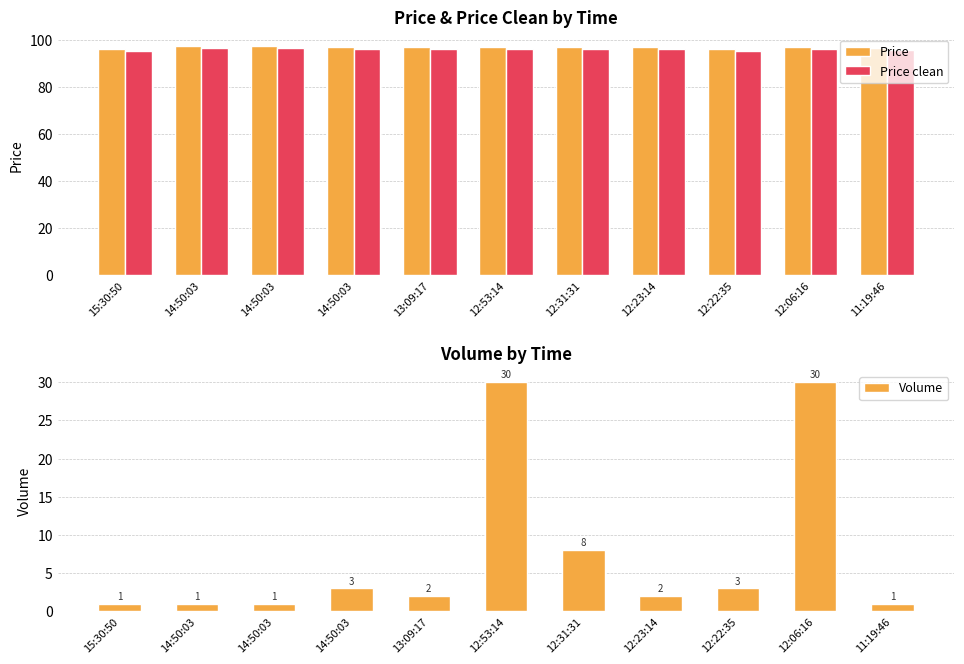

What are all the series names shown in the legend?

Price, Price clean, Volume